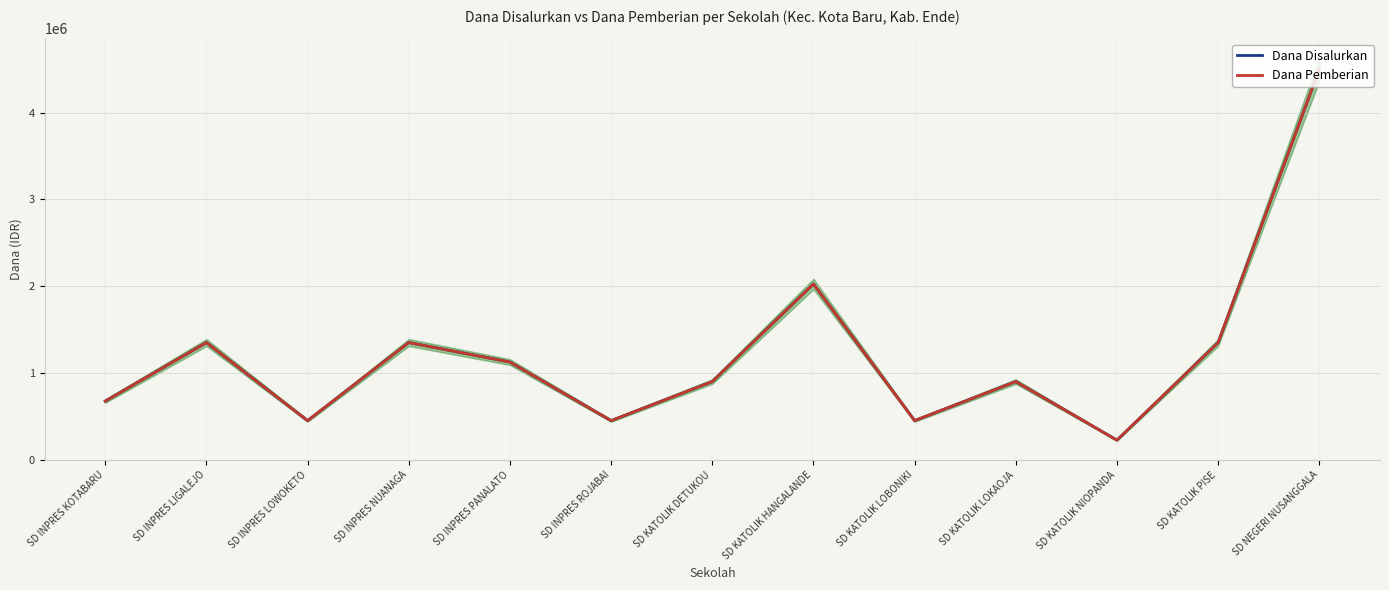

What is the sum of all Dana Disalurkan values?

15750000